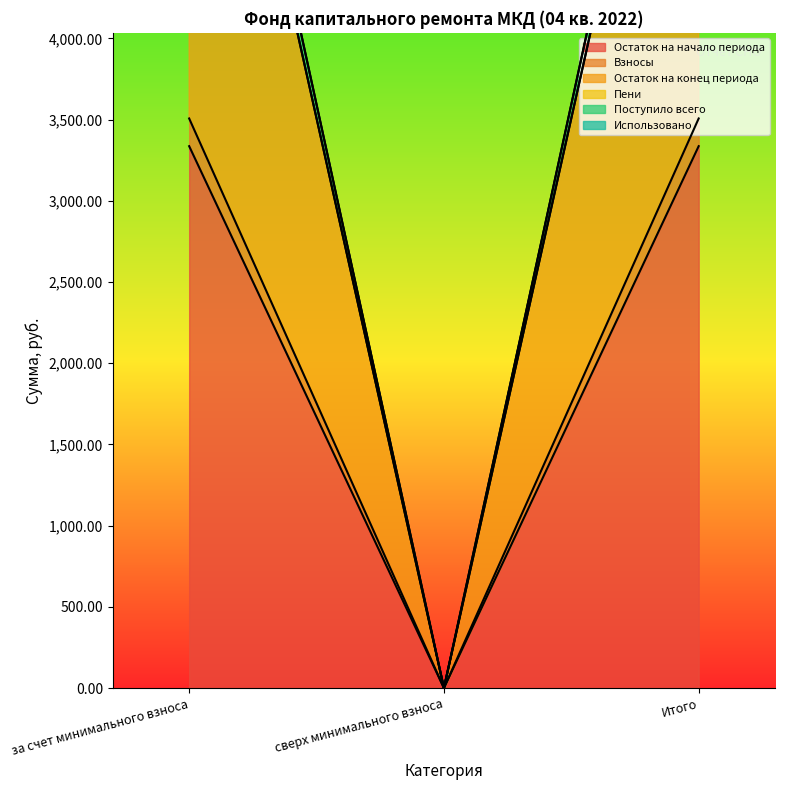

The value of Остаток на конец периода at сверх минимального взноса is 3918.1. True or false?

False